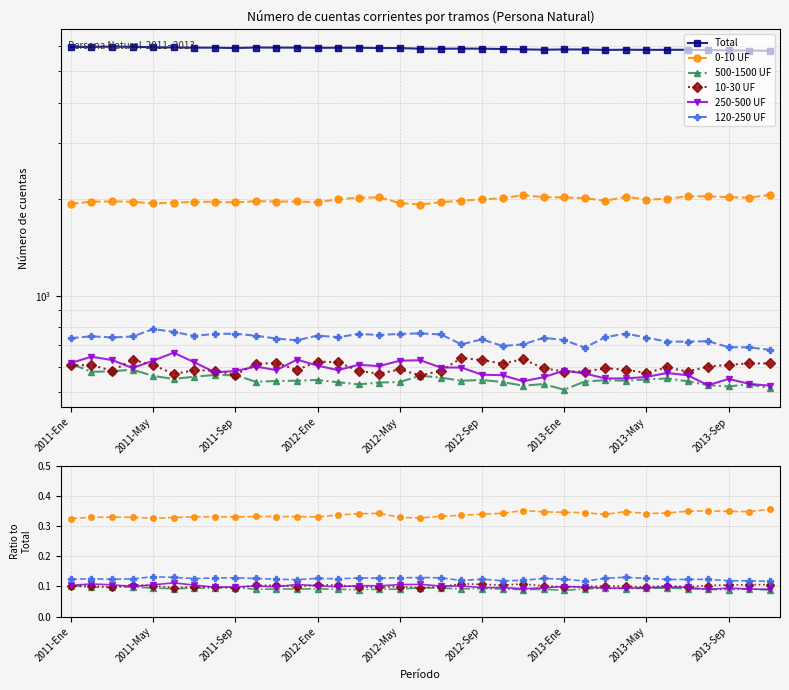

Is this an area chart (filled region under the line)?

No